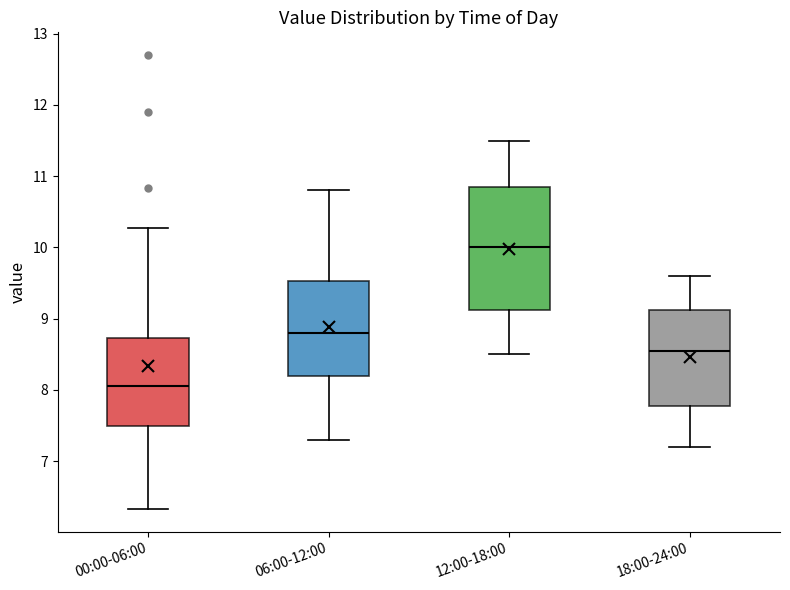

Reading left to right, transcribe this box plot: for each box, give where its median line is, the range the box spans, and where its two whiskers end, as read against the y-axis. The values are not printed on the chart, so give them approximately, as read against the axis.

00:00-06:00: median 8.1, box 7.5 to 8.7, whiskers 6.3 to 10.3
06:00-12:00: median 8.8, box 8.2 to 9.5, whiskers 7.3 to 10.8
12:00-18:00: median 10.0, box 9.1 to 10.9, whiskers 8.5 to 11.5
18:00-24:00: median 8.6, box 7.8 to 9.1, whiskers 7.2 to 9.6